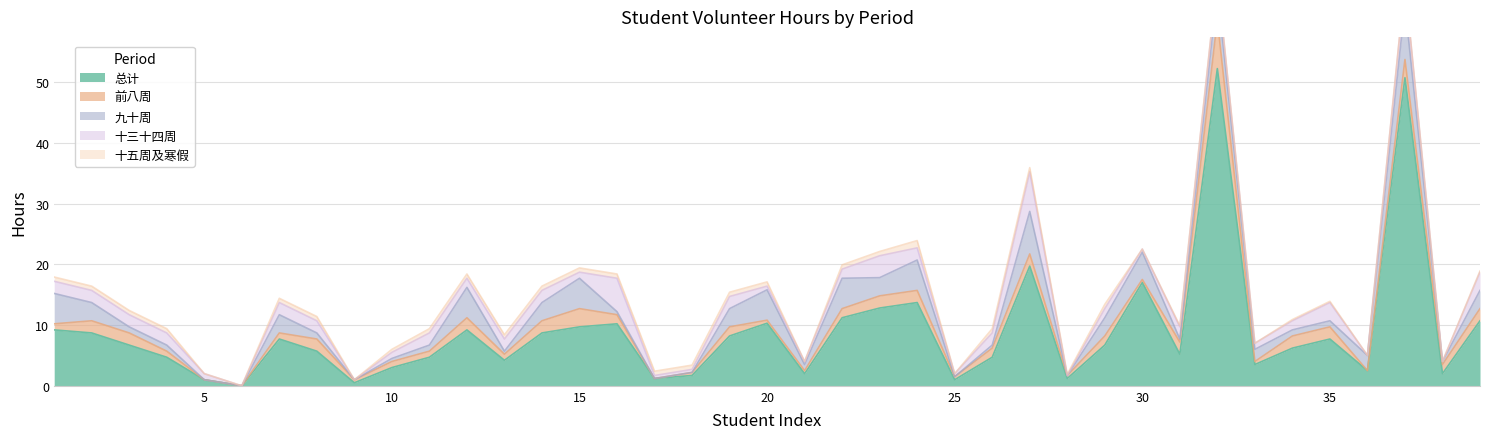

What is the spread (max minus min) of values at 36?

2.5